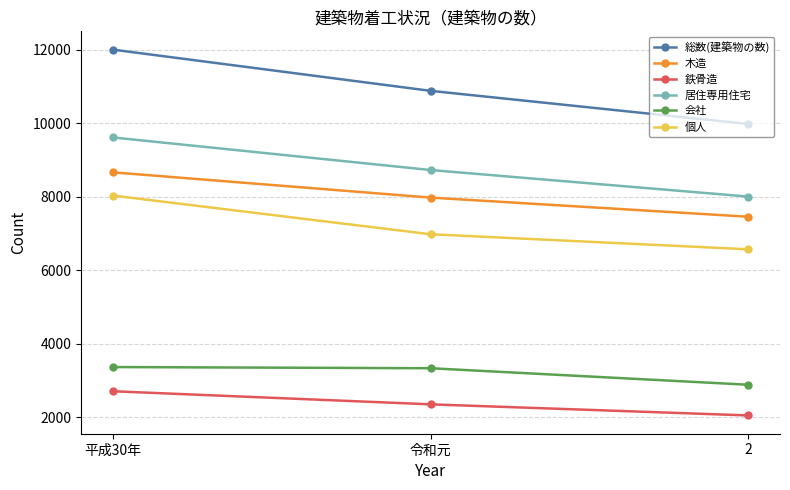

Read the 個人 value at 令和元.

6985